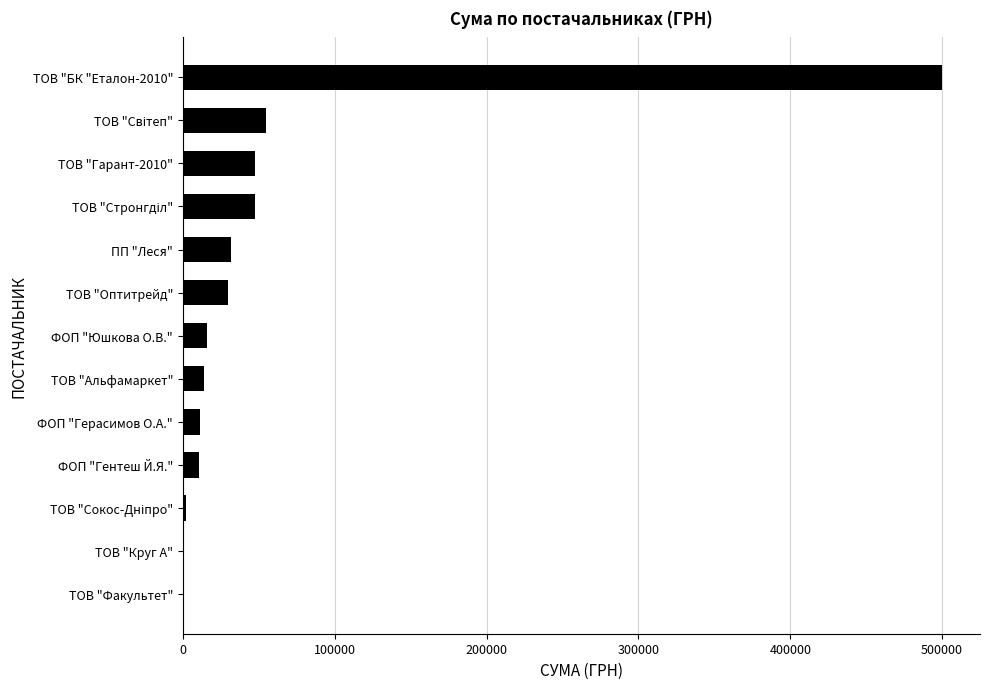

Which has a higher value, ТОВ "Факультет" or ТОВ "Оптитрейд"?

ТОВ "Оптитрейд"